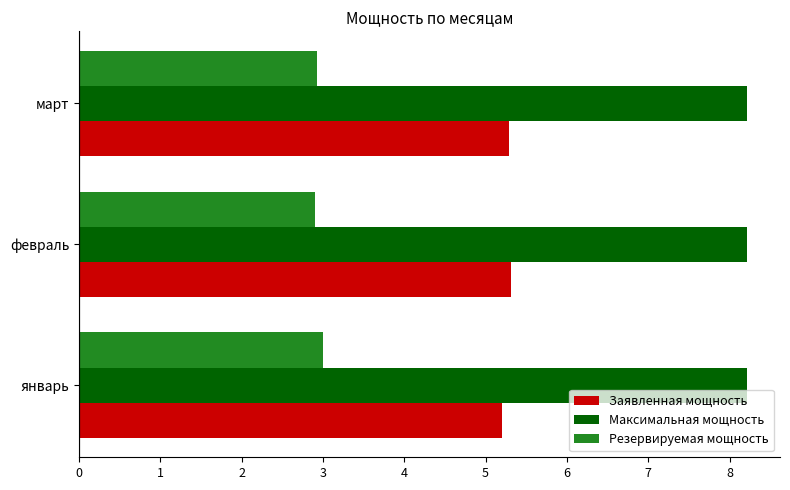

Count the Заявленная мощность values in the range 5 to 6.

3